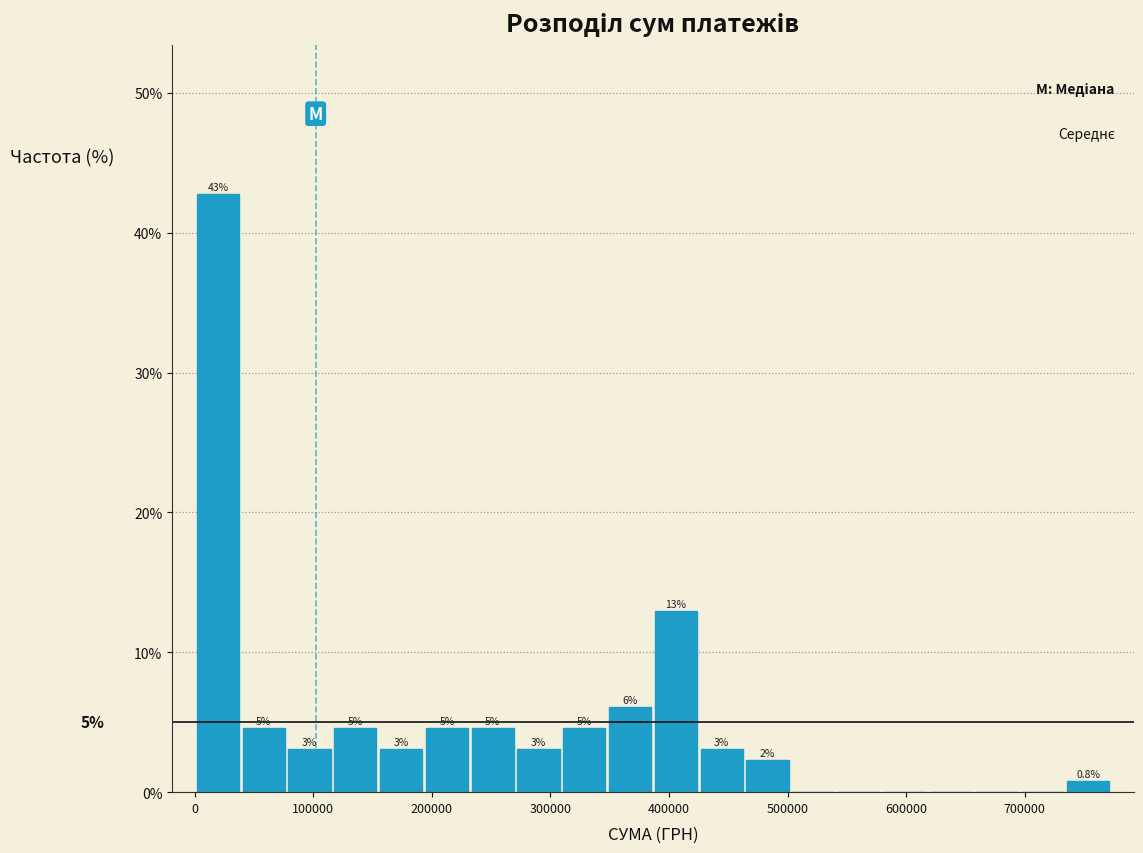

Around what value on the x-axis is the tallest bar? Give the approximate position of its centre, as read against the axis.

20000